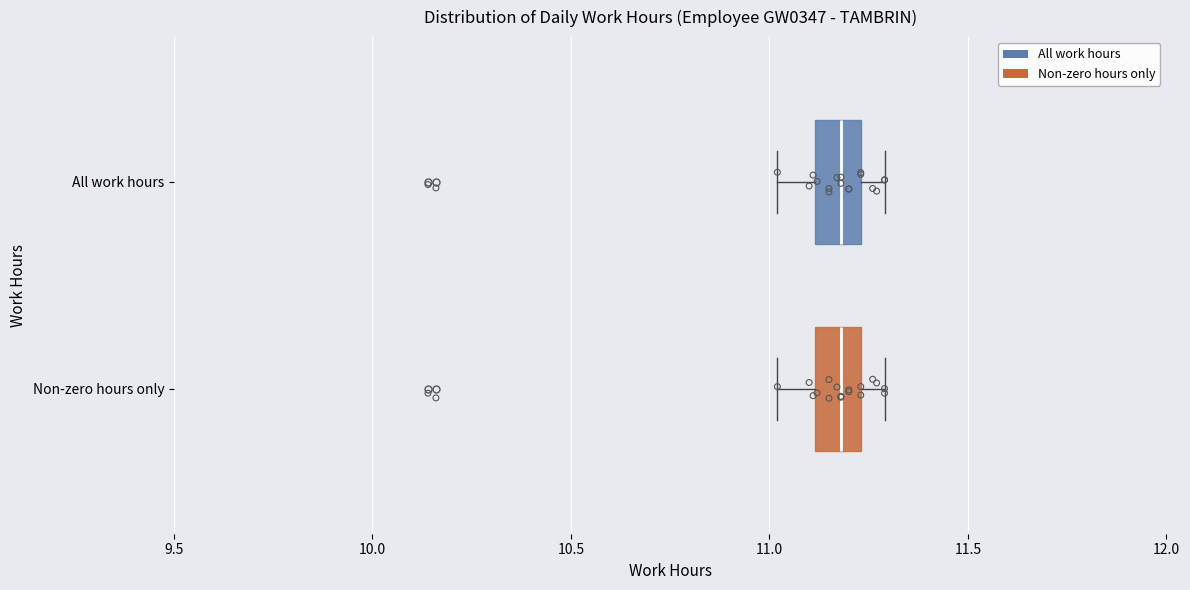

Where does the right whisker of the box for Non-zero hours only end on the x-axis? The values are not printed on the chart, so give them approximately, as read against the axis.

11.30